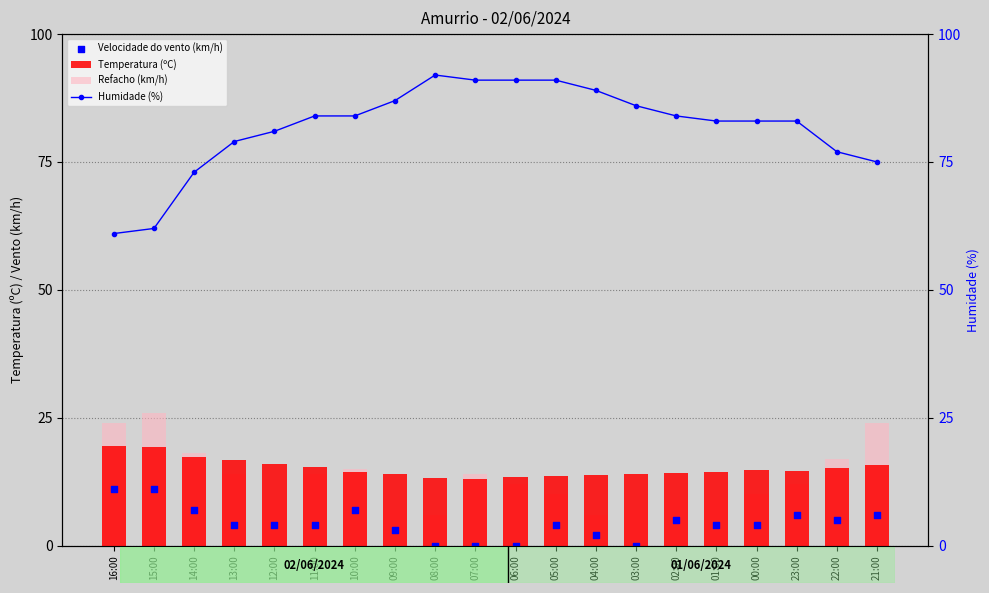

Which series reaches the maximum Y coordinate?

Humidade (%)